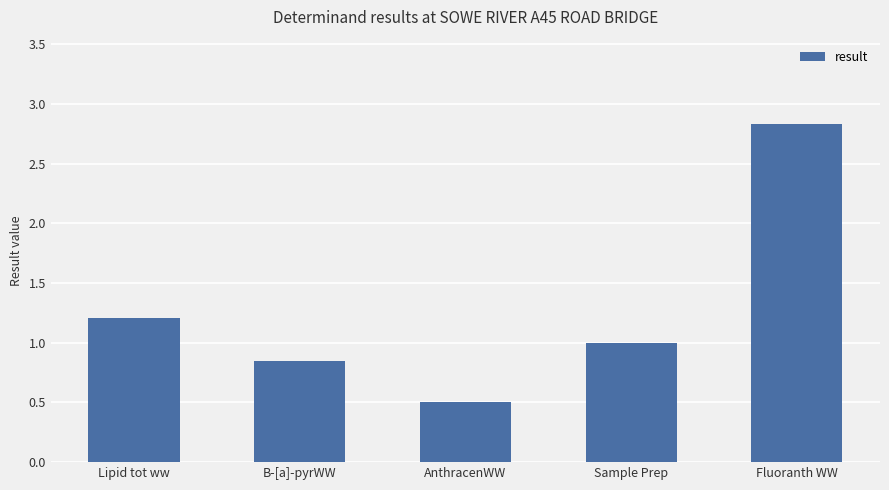

What is the average value?

1.3